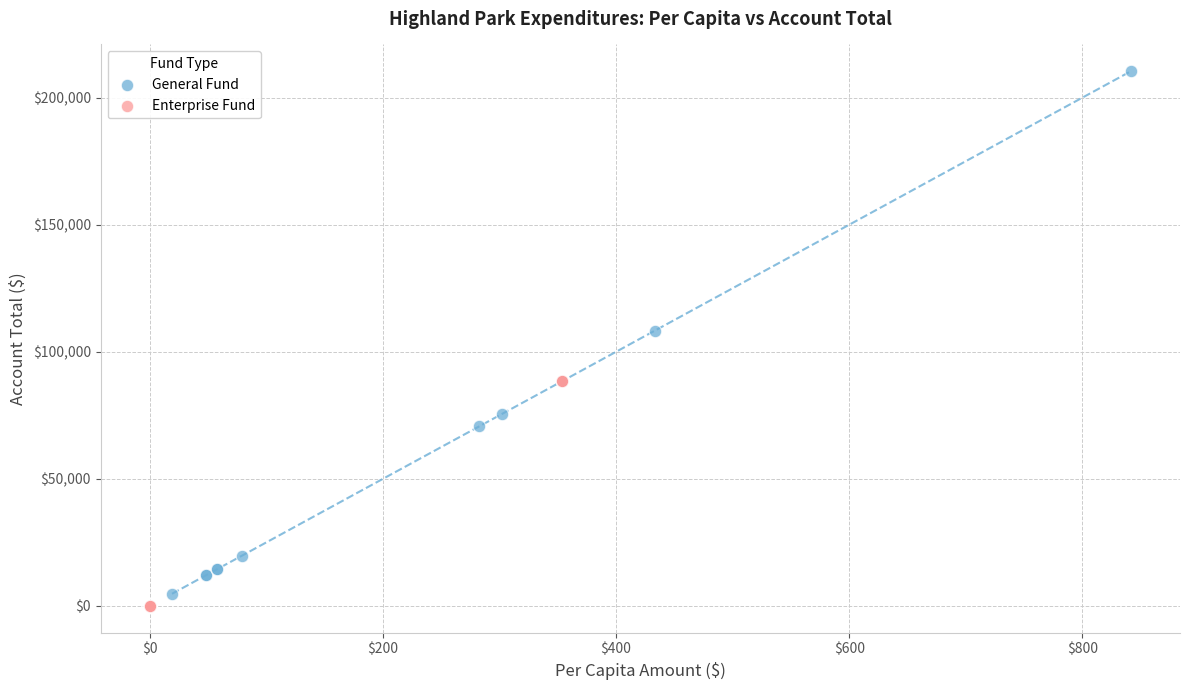

Which series contains the highest Y value?

General Fund